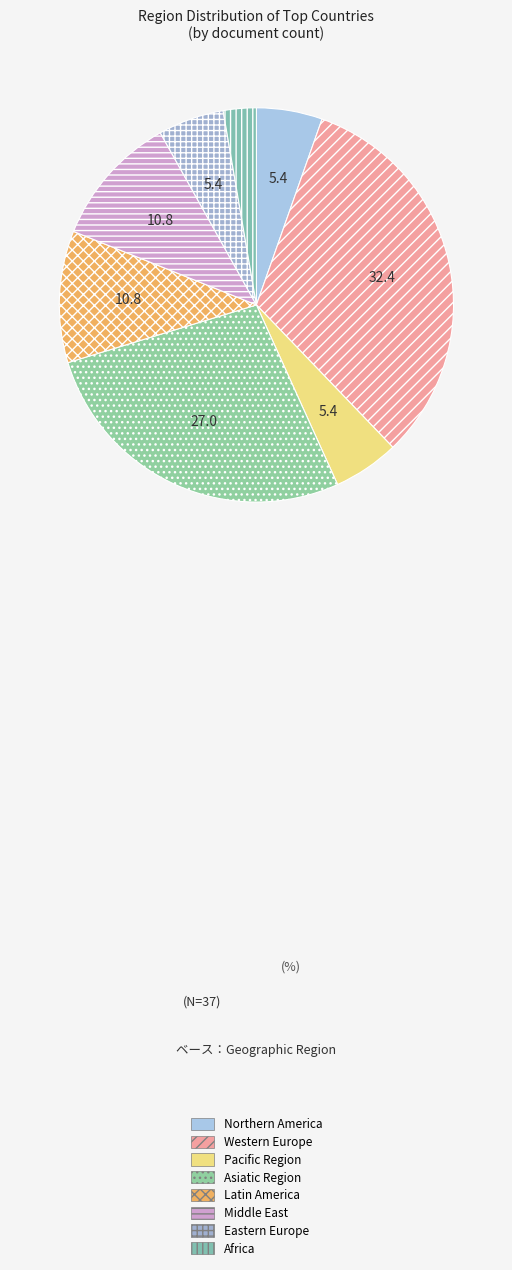

Rank the categories by value from highest to lowest.

Western Europe, Asiatic Region, Latin America, Middle East, Eastern Europe, Northern America, Pacific Region, Africa